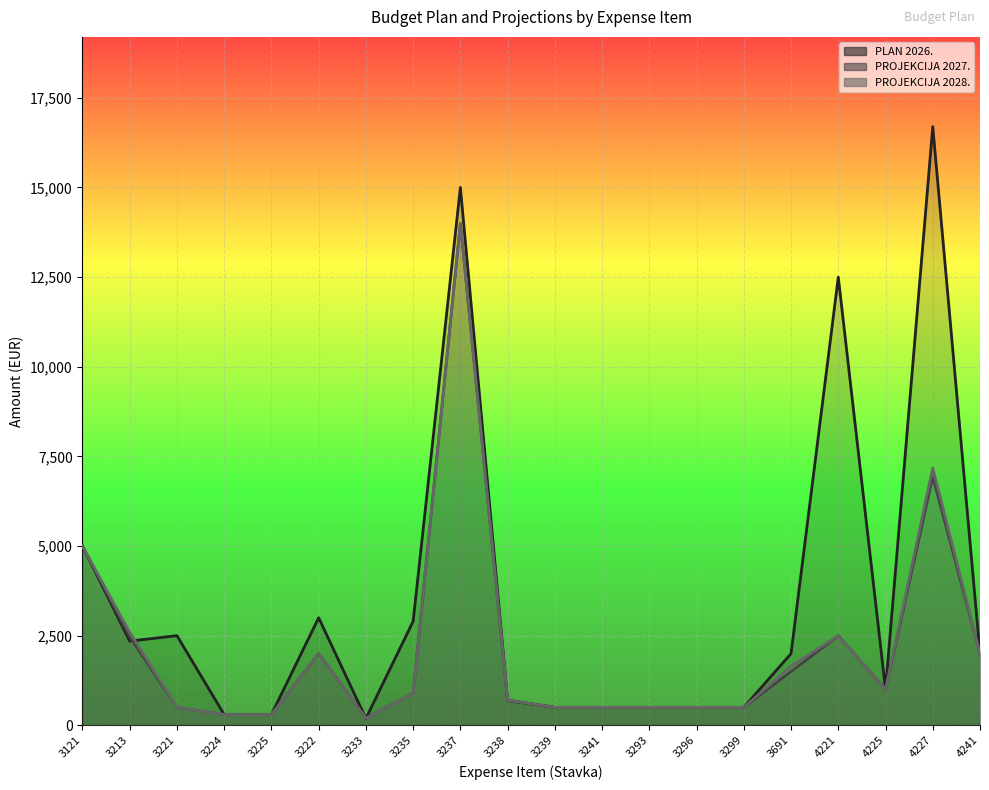

Which series changed the most between 4221 and 4241?

PLAN 2026.